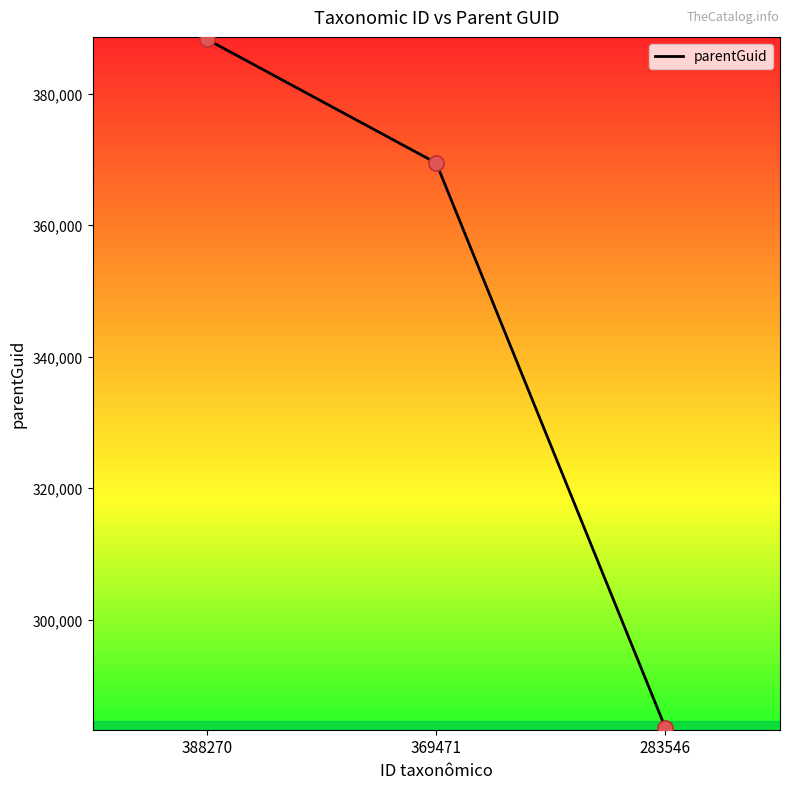

What is the change in value from 369471 to 283546?

-85923